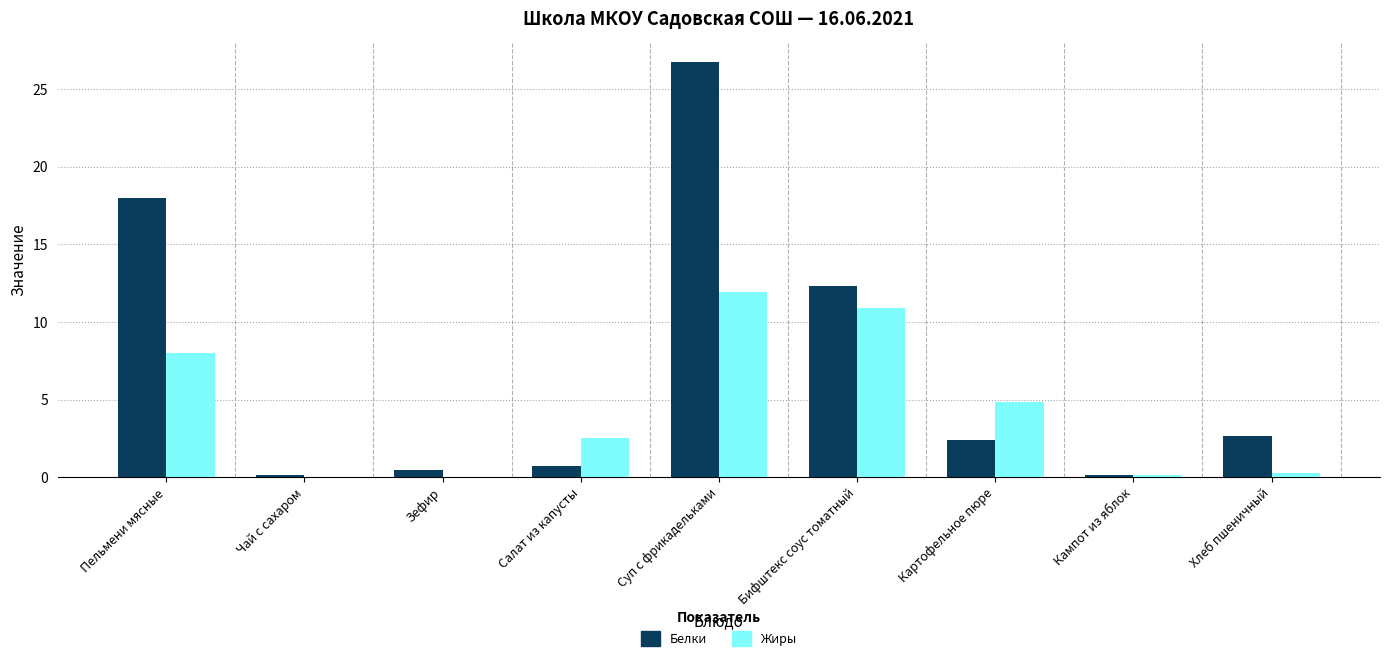

What is the greatest value displayed?

26.7